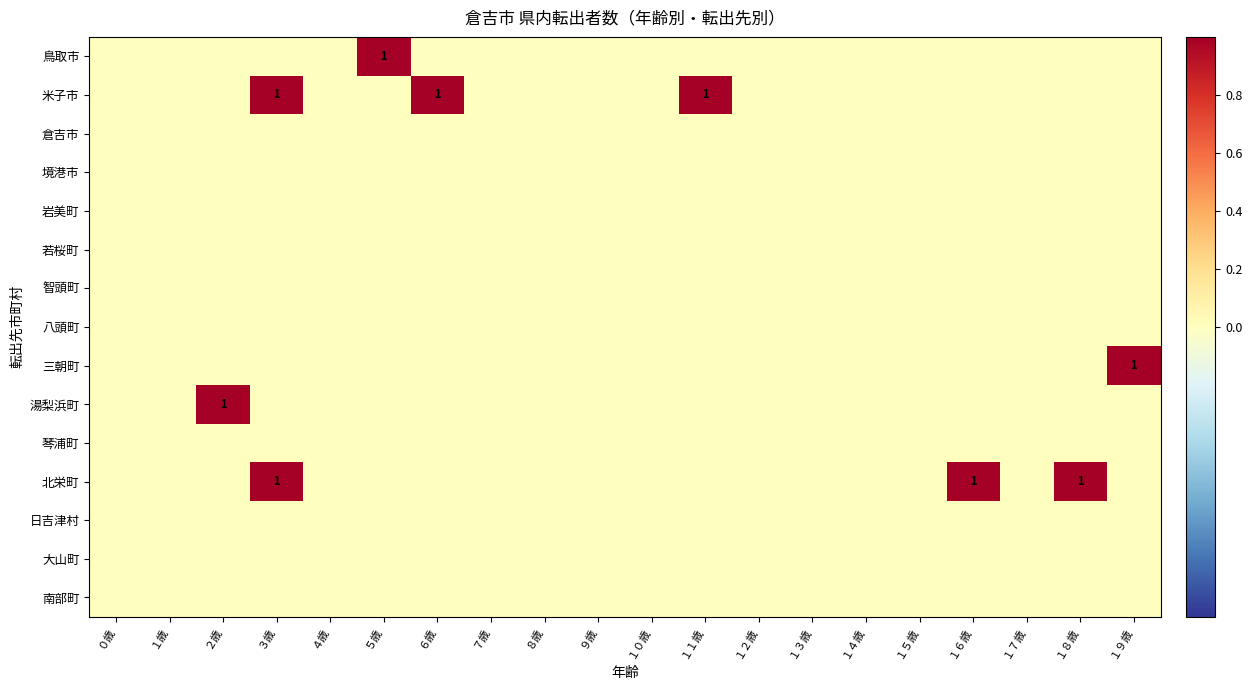

Which series has the largest total across all categories?

米子市